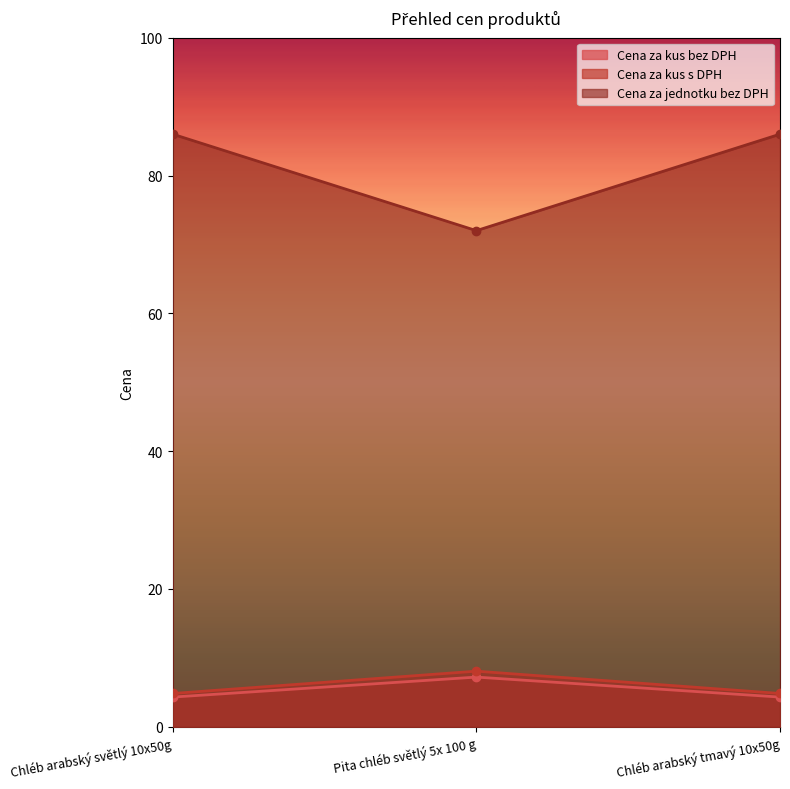

What is the total value across all series at Chléb arabský světlý 10x50g?

95.1